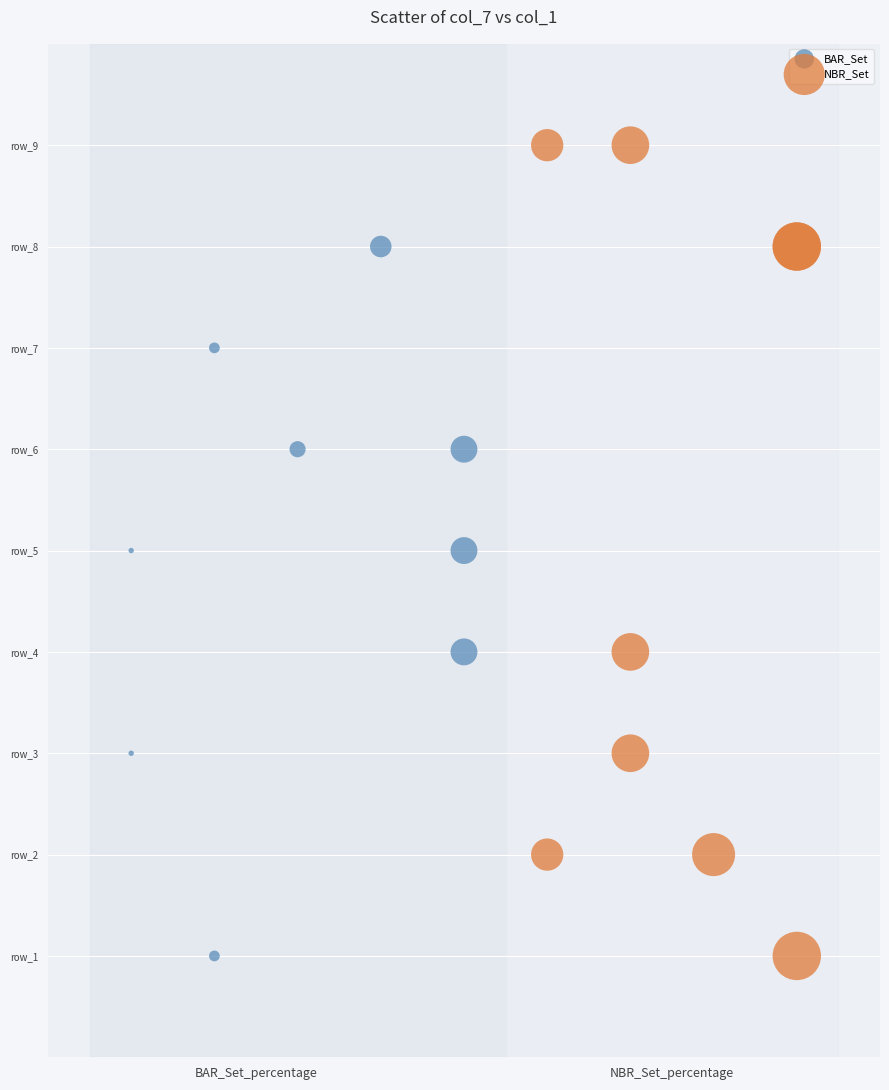

Which series has the widest spread of Y values?

NBR_Set